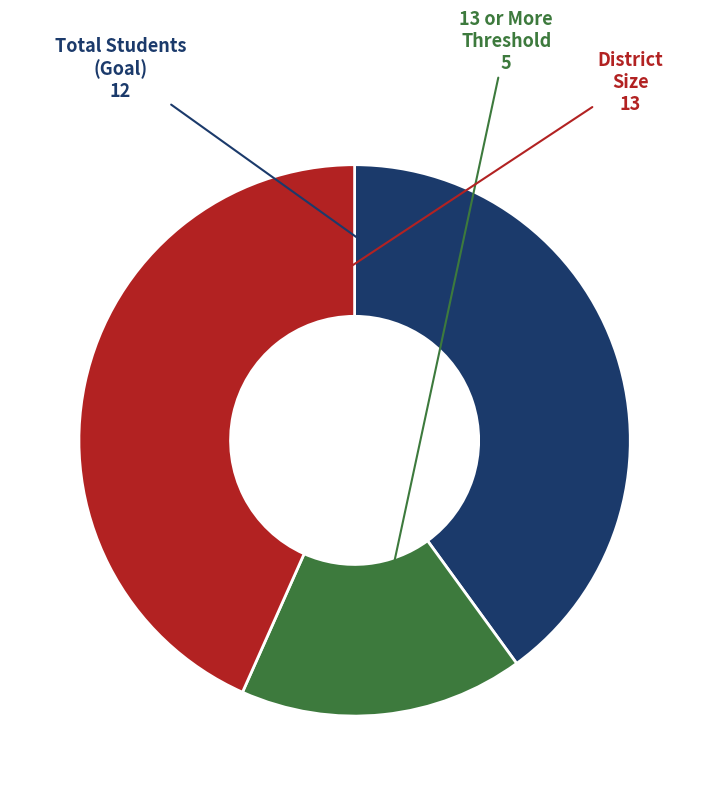

Does any single category account for the majority?

No